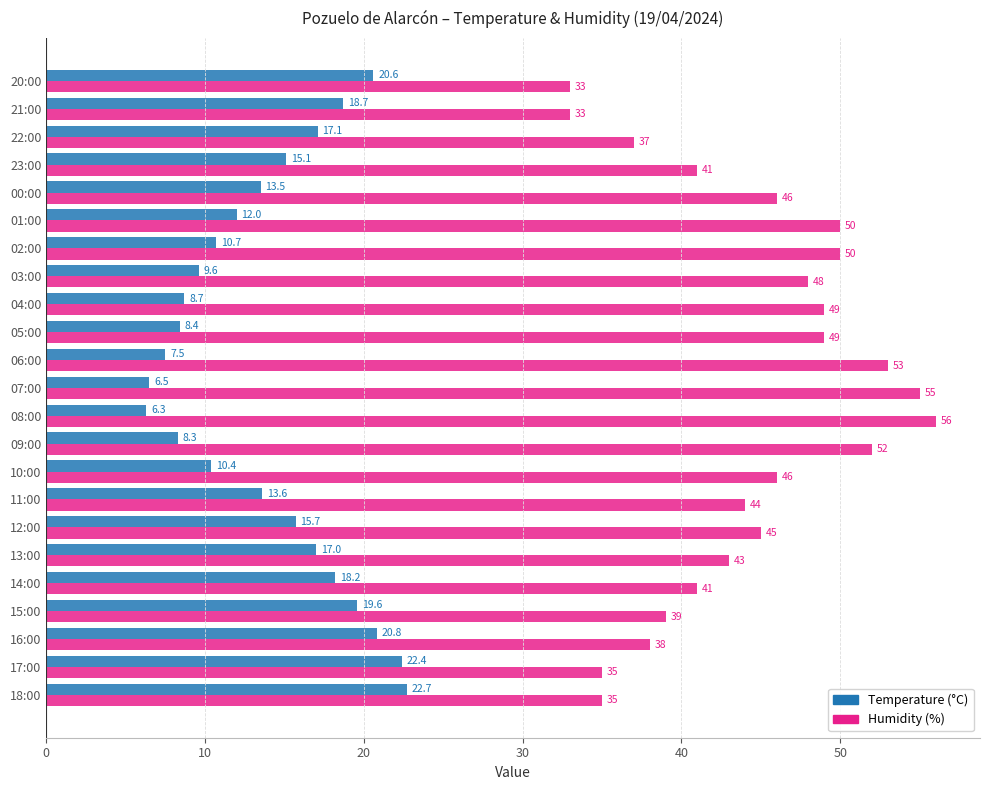

What is the spread (max minus min) of values at 01:00?

38.0